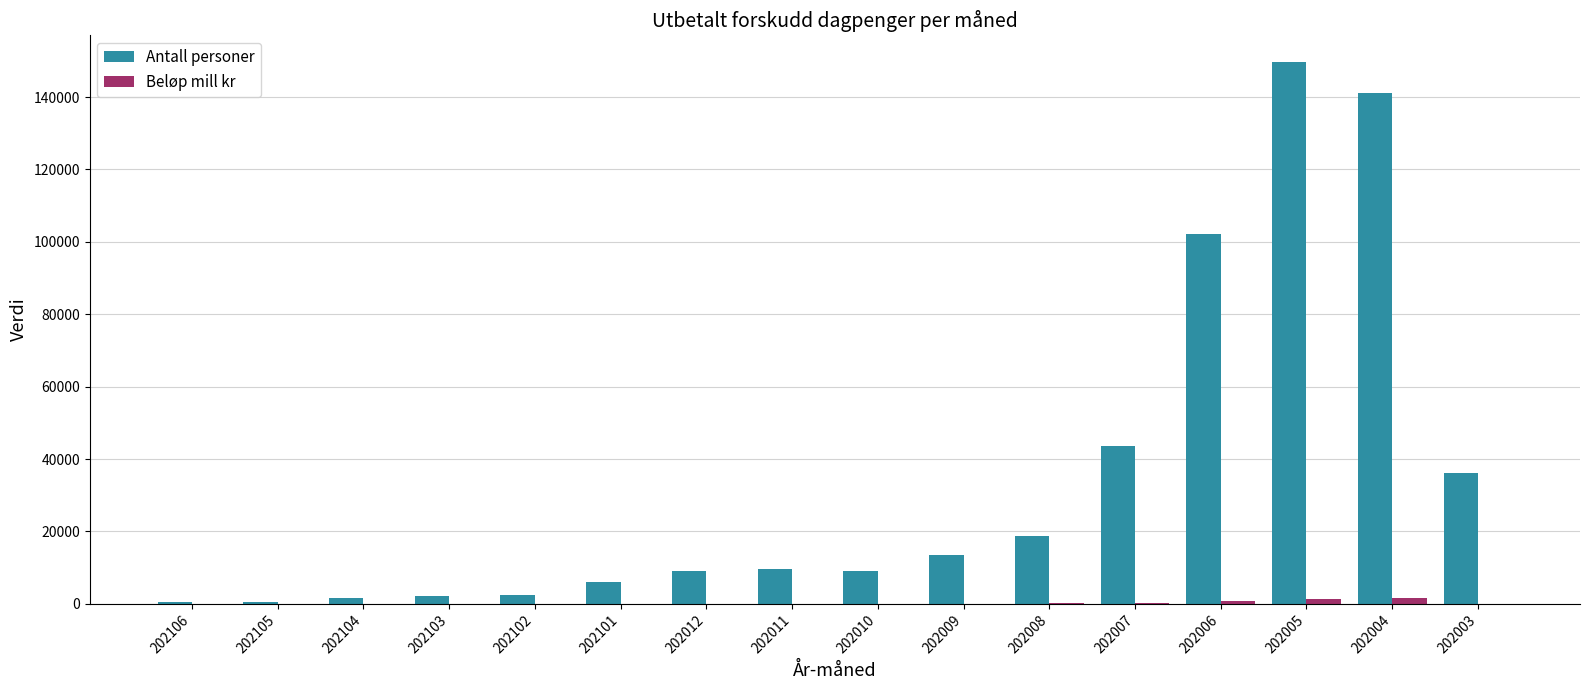

Between 202106 and 202010, which series saw the biggest shift?

Antall personer